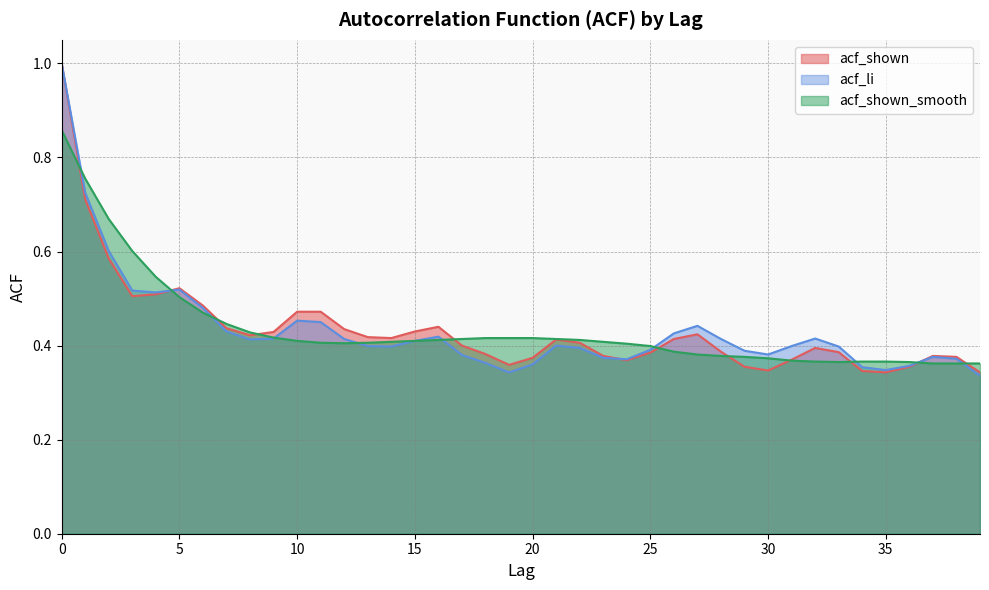

Rank the categories by acf_li value from lowest to highest.

39, 19, 35, 34, 36, 20, 18, 24, 38, 23, 37, 17, 30, 29, 25, 22, 14, 33, 13, 31, 21, 15, 8, 12, 28, 9, 32, 16, 26, 7, 27, 11, 10, 6, 4, 3, 5, 2, 1, 0